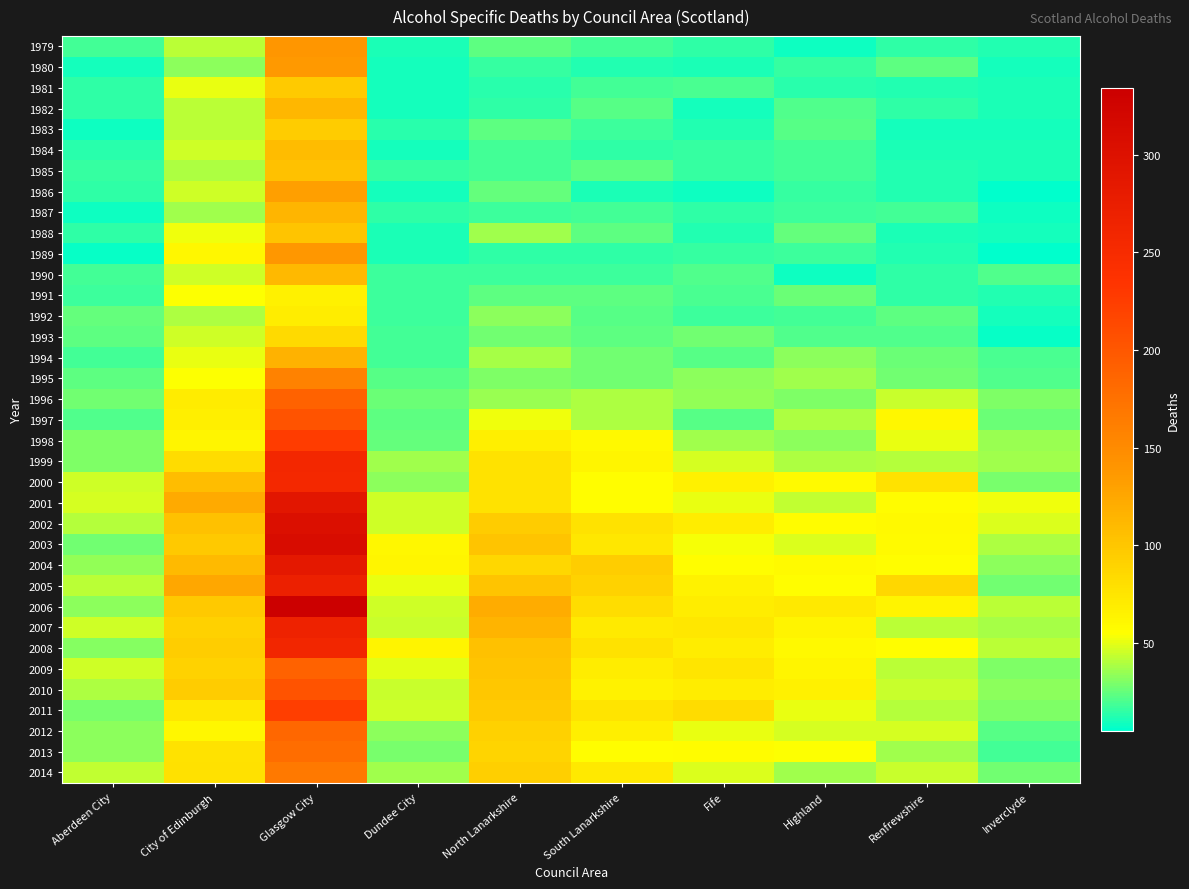

Reading left to right, extract all data points from this chart.

1979: Aberdeen City=18	City of Edinburgh=42	Glasgow City=139	Dundee City=11	North Lanarkshire=23	South Lanarkshire=18	Fife=14	Highland=8	Renfrewshire=14	Inverclyde=12
1980: Aberdeen City=9	City of Edinburgh=33	Glasgow City=137	Dundee City=9	North Lanarkshire=16	South Lanarkshire=12	Fife=11	Highland=16	Renfrewshire=23	Inverclyde=9
1981: Aberdeen City=14	City of Edinburgh=50	Glasgow City=97	Dundee City=9	North Lanarkshire=13	South Lanarkshire=19	Fife=20	Highland=13	Renfrewshire=12	Inverclyde=11
1982: Aberdeen City=15	City of Edinburgh=41	Glasgow City=112	Dundee City=9	North Lanarkshire=15	South Lanarkshire=22	Fife=9	Highland=21	Renfrewshire=14	Inverclyde=11
1983: Aberdeen City=8	City of Edinburgh=41	Glasgow City=95	Dundee City=13	North Lanarkshire=23	South Lanarkshire=17	Fife=12	Highland=22	Renfrewshire=10	Inverclyde=9
1984: Aberdeen City=13	City of Edinburgh=45	Glasgow City=109	Dundee City=10	North Lanarkshire=19	South Lanarkshire=14	Fife=16	Highland=18	Renfrewshire=11	Inverclyde=11
1985: Aberdeen City=16	City of Edinburgh=39	Glasgow City=104	Dundee City=16	North Lanarkshire=18	South Lanarkshire=24	Fife=16	Highland=18	Renfrewshire=12	Inverclyde=11
1986: Aberdeen City=14	City of Edinburgh=45	Glasgow City=132	Dundee City=10	North Lanarkshire=25	South Lanarkshire=11	Fife=8	Highland=16	Renfrewshire=12	Inverclyde=5
1987: Aberdeen City=8	City of Edinburgh=36	Glasgow City=114	Dundee City=14	North Lanarkshire=17	South Lanarkshire=19	Fife=14	Highland=17	Renfrewshire=18	Inverclyde=8
1988: Aberdeen City=15	City of Edinburgh=52	Glasgow City=102	Dundee City=11	North Lanarkshire=37	South Lanarkshire=23	Fife=12	Highland=25	Renfrewshire=11	Inverclyde=9
1989: Aberdeen City=7	City of Edinburgh=61	Glasgow City=138	Dundee City=11	North Lanarkshire=15	South Lanarkshire=15	Fife=16	Highland=17	Renfrewshire=12	Inverclyde=6
1990: Aberdeen City=19	City of Edinburgh=45	Glasgow City=111	Dundee City=17	North Lanarkshire=17	South Lanarkshire=17	Fife=21	Highland=8	Renfrewshire=14	Inverclyde=21
1991: Aberdeen City=17	City of Edinburgh=54	Glasgow City=66	Dundee City=17	North Lanarkshire=23	South Lanarkshire=23	Fife=20	Highland=26	Renfrewshire=14	Inverclyde=12
1992: Aberdeen City=25	City of Edinburgh=39	Glasgow City=68	Dundee City=17	North Lanarkshire=33	South Lanarkshire=22	Fife=17	Highland=18	Renfrewshire=23	Inverclyde=9
1993: Aberdeen City=23	City of Edinburgh=45	Glasgow City=84	Dundee City=19	North Lanarkshire=27	South Lanarkshire=23	Fife=28	Highland=21	Renfrewshire=21	Inverclyde=7
1994: Aberdeen City=18	City of Edinburgh=50	Glasgow City=116	Dundee City=18	North Lanarkshire=38	South Lanarkshire=27	Fife=22	Highland=32	Renfrewshire=26	Inverclyde=20
1995: Aberdeen City=23	City of Edinburgh=55	Glasgow City=159	Dundee City=22	North Lanarkshire=30	South Lanarkshire=28	Fife=32	Highland=37	Renfrewshire=27	Inverclyde=21
1996: Aberdeen City=27	City of Edinburgh=70	Glasgow City=189	Dundee City=26	North Lanarkshire=35	South Lanarkshire=39	Fife=34	Highland=30	Renfrewshire=44	Inverclyde=30
1997: Aberdeen City=21	City of Edinburgh=67	Glasgow City=203	Dundee City=24	North Lanarkshire=52	South Lanarkshire=39	Fife=22	Highland=39	Renfrewshire=61	Inverclyde=26
1998: Aberdeen City=30	City of Edinburgh=62	Glasgow City=225	Dundee City=25	North Lanarkshire=67	South Lanarkshire=60	Fife=36	Highland=32	Renfrewshire=51	Inverclyde=35
1999: Aberdeen City=30	City of Edinburgh=83	Glasgow City=257	Dundee City=37	North Lanarkshire=77	South Lanarkshire=62	Fife=47	Highland=39	Renfrewshire=40	Inverclyde=37
2000: Aberdeen City=46	City of Edinburgh=107	Glasgow City=256	Dundee City=32	North Lanarkshire=77	South Lanarkshire=56	Fife=66	Highland=58	Renfrewshire=77	Inverclyde=29
2001: Aberdeen City=47	City of Edinburgh=122	Glasgow City=290	Dundee City=45	North Lanarkshire=77	South Lanarkshire=56	Fife=50	Highland=43	Renfrewshire=57	Inverclyde=52
2002: Aberdeen City=40	City of Edinburgh=105	Glasgow City=304	Dundee City=45	North Lanarkshire=95	South Lanarkshire=78	Fife=69	Highland=57	Renfrewshire=60	Inverclyde=48
2003: Aberdeen City=28	City of Edinburgh=98	Glasgow City=309	Dundee City=61	North Lanarkshire=102	South Lanarkshire=74	Fife=53	Highland=48	Renfrewshire=58	Inverclyde=39
2004: Aberdeen City=34	City of Edinburgh=110	Glasgow City=286	Dundee City=62	North Lanarkshire=86	South Lanarkshire=94	Fife=56	Highland=58	Renfrewshire=56	Inverclyde=32
2005: Aberdeen City=41	City of Edinburgh=125	Glasgow City=270	Dundee City=51	North Lanarkshire=102	South Lanarkshire=91	Fife=65	Highland=56	Renfrewshire=87	Inverclyde=28
2006: Aberdeen City=32	City of Edinburgh=98	Glasgow City=334	Dundee City=45	North Lanarkshire=121	South Lanarkshire=81	Fife=69	Highland=73	Renfrewshire=63	Inverclyde=41
2007: Aberdeen City=45	City of Edinburgh=92	Glasgow City=268	Dundee City=44	North Lanarkshire=115	South Lanarkshire=71	Fife=74	Highland=64	Renfrewshire=42	Inverclyde=38
2008: Aberdeen City=31	City of Edinburgh=94	Glasgow City=259	Dundee City=64	North Lanarkshire=105	South Lanarkshire=77	Fife=69	Highland=60	Renfrewshire=56	Inverclyde=41
2009: Aberdeen City=46	City of Edinburgh=90	Glasgow City=189	Dundee City=49	North Lanarkshire=102	South Lanarkshire=68	Fife=75	Highland=62	Renfrewshire=42	Inverclyde=30
2010: Aberdeen City=39	City of Edinburgh=95	Glasgow City=203	Dundee City=44	North Lanarkshire=100	South Lanarkshire=65	Fife=68	Highland=66	Renfrewshire=44	Inverclyde=33
2011: Aberdeen City=29	City of Edinburgh=74	Glasgow City=224	Dundee City=45	North Lanarkshire=97	South Lanarkshire=76	Fife=83	Highland=50	Renfrewshire=40	Inverclyde=30
2012: Aberdeen City=33	City of Edinburgh=61	Glasgow City=184	Dundee City=33	North Lanarkshire=92	South Lanarkshire=67	Fife=51	Highland=47	Renfrewshire=47	Inverclyde=22
2013: Aberdeen City=33	City of Edinburgh=77	Glasgow City=179	Dundee City=29	North Lanarkshire=89	South Lanarkshire=56	Fife=57	Highland=55	Renfrewshire=36	Inverclyde=18
2014: Aberdeen City=43	City of Edinburgh=79	Glasgow City=168	Dundee City=37	North Lanarkshire=93	South Lanarkshire=73	Fife=48	Highland=37	Renfrewshire=44	Inverclyde=27